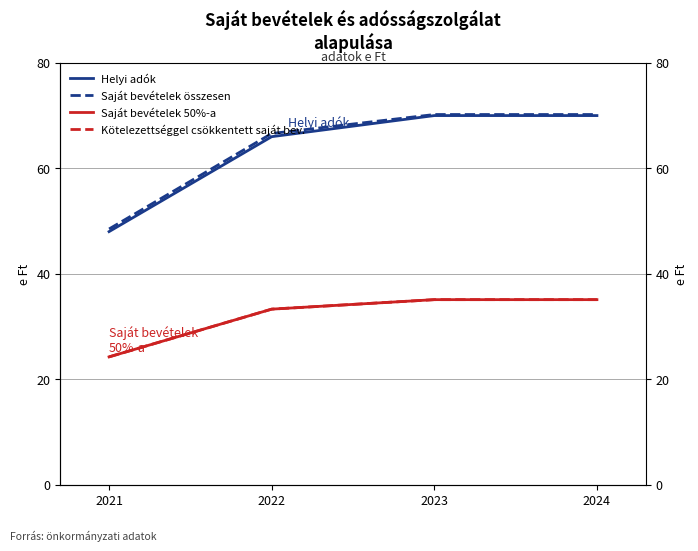

How many data points does each series have?

4